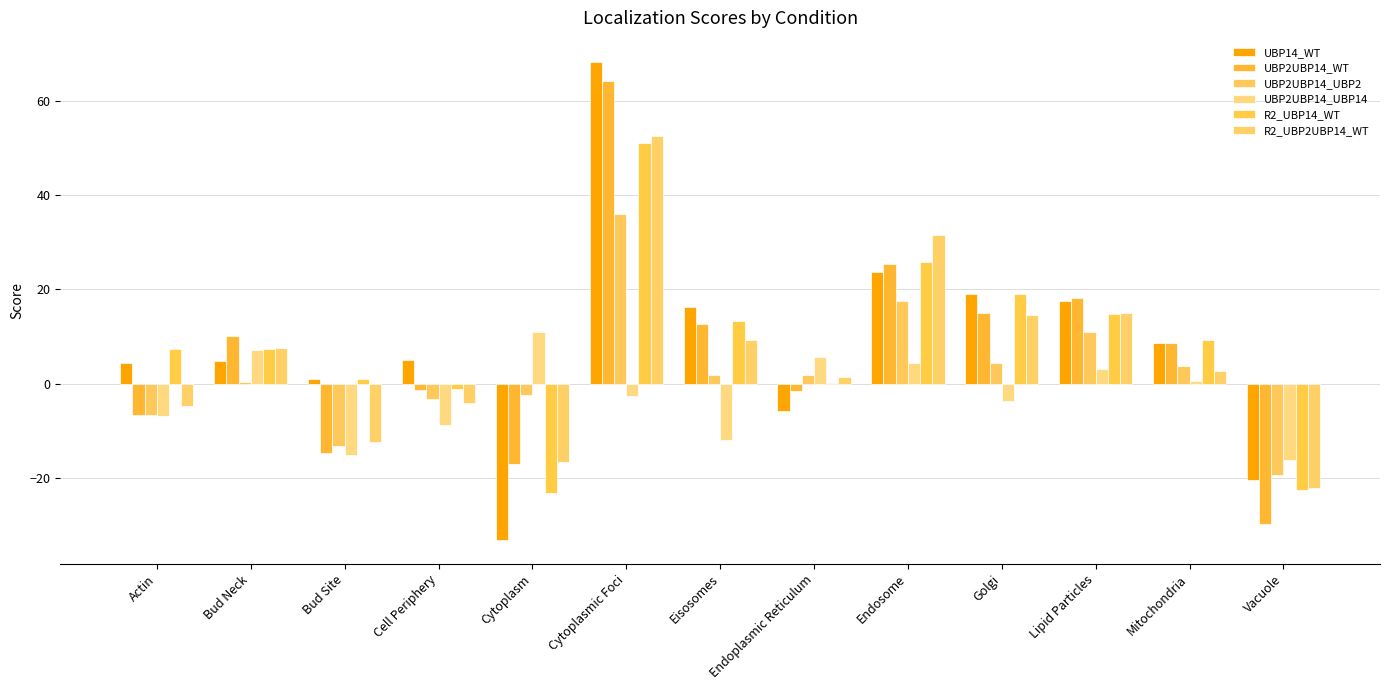

What is the sum of the UBP14_WT values at Cytoplasmic Foci and Vacuole?

47.8